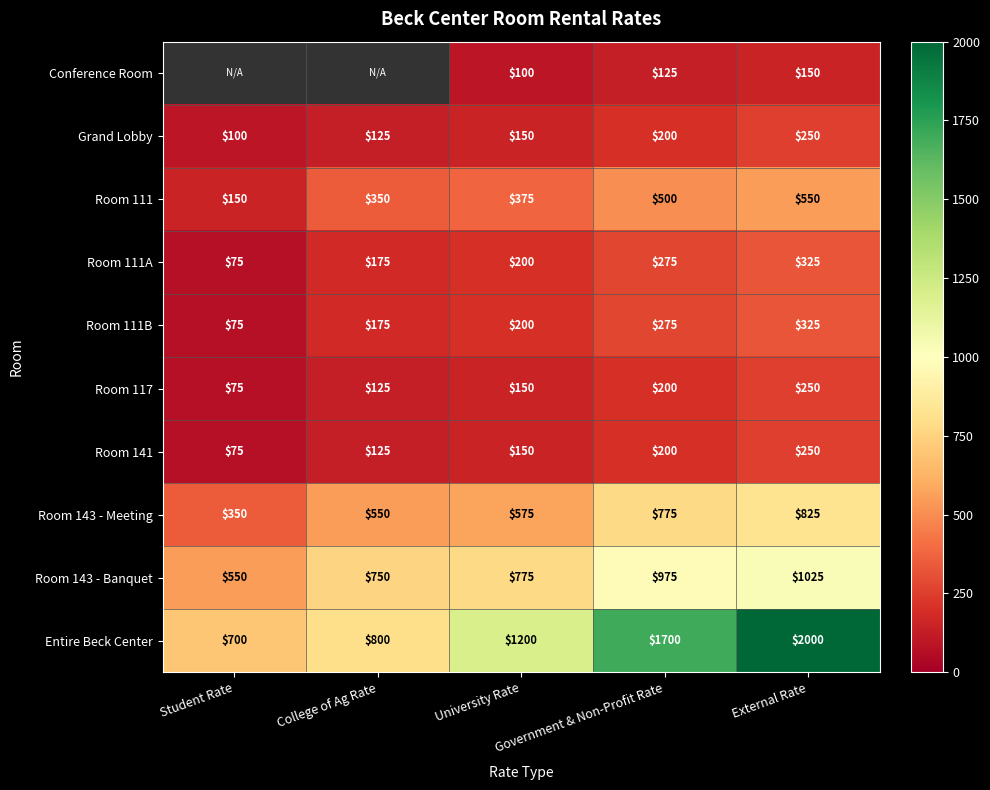

How many distinct data groups are displayed?

10